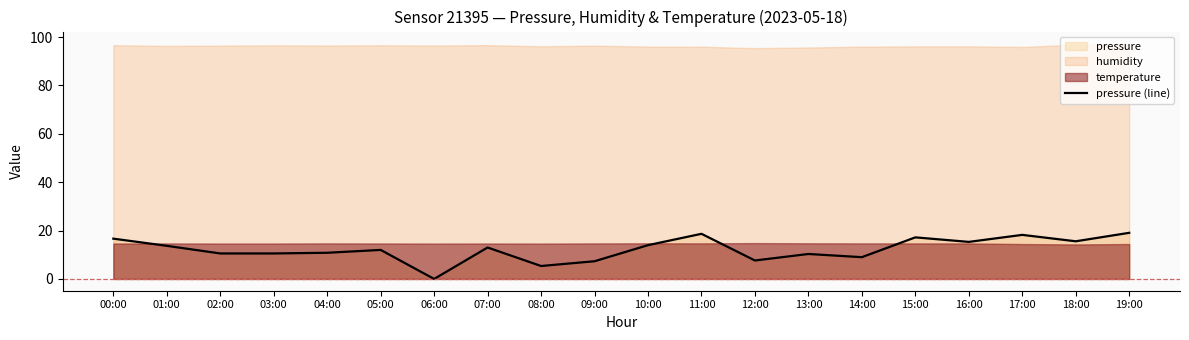

Rank the categories by value from highest to lowest.

19:00, 11:00, 17:00, 15:00, 00:00, 18:00, 16:00, 10:00, 01:00, 07:00, 05:00, 04:00, 02:00, 03:00, 13:00, 14:00, 12:00, 09:00, 08:00, 06:00